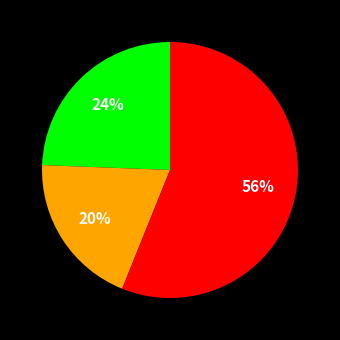

How many segments does this pie chart have?

3